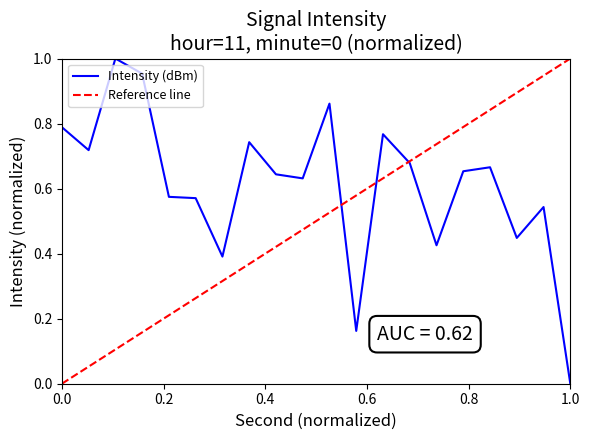

Which series has the largest total across all categories?

Intensity (dBm)